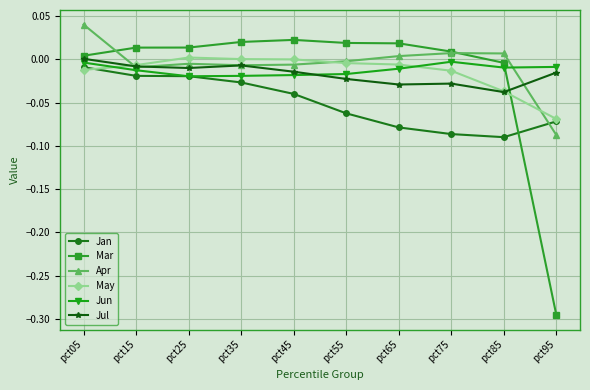

How many intersections are there between Mar and Jan?

1